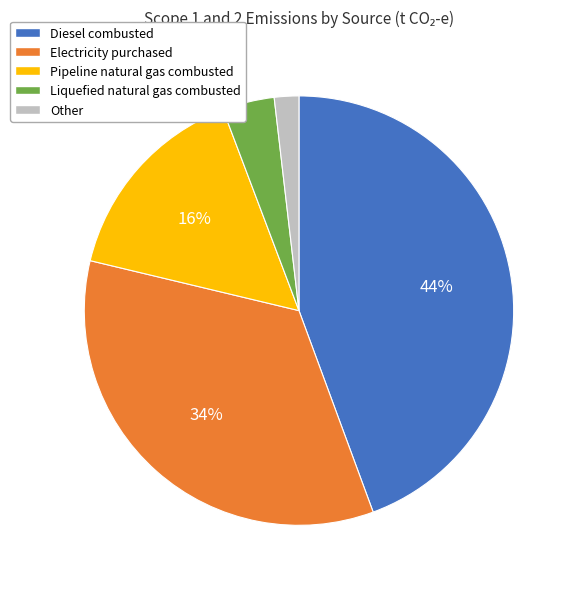

What percentage is the Other slice, to the nearest percent?

2%